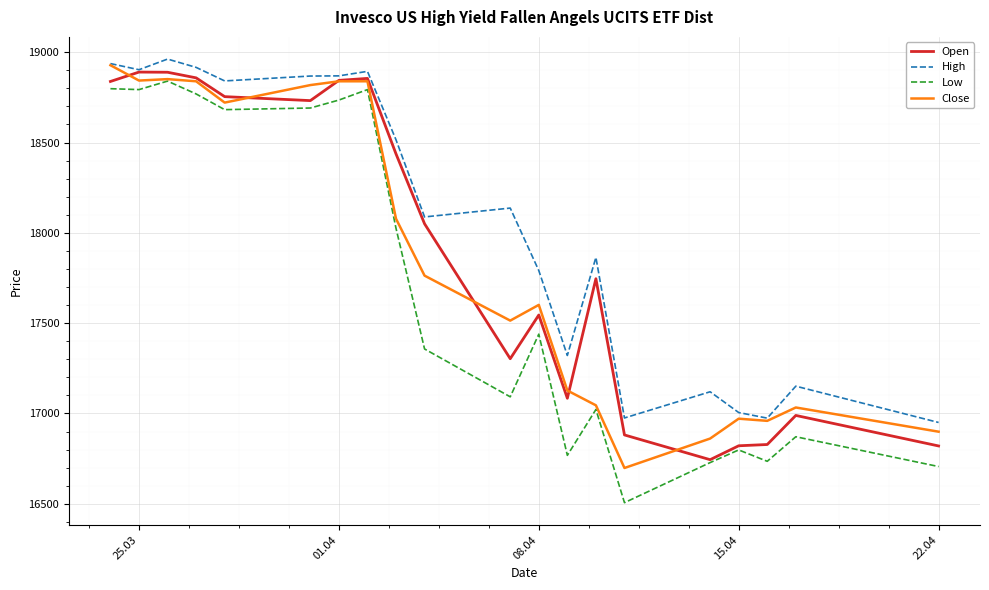

True or false: High and Low cross at least once.

False